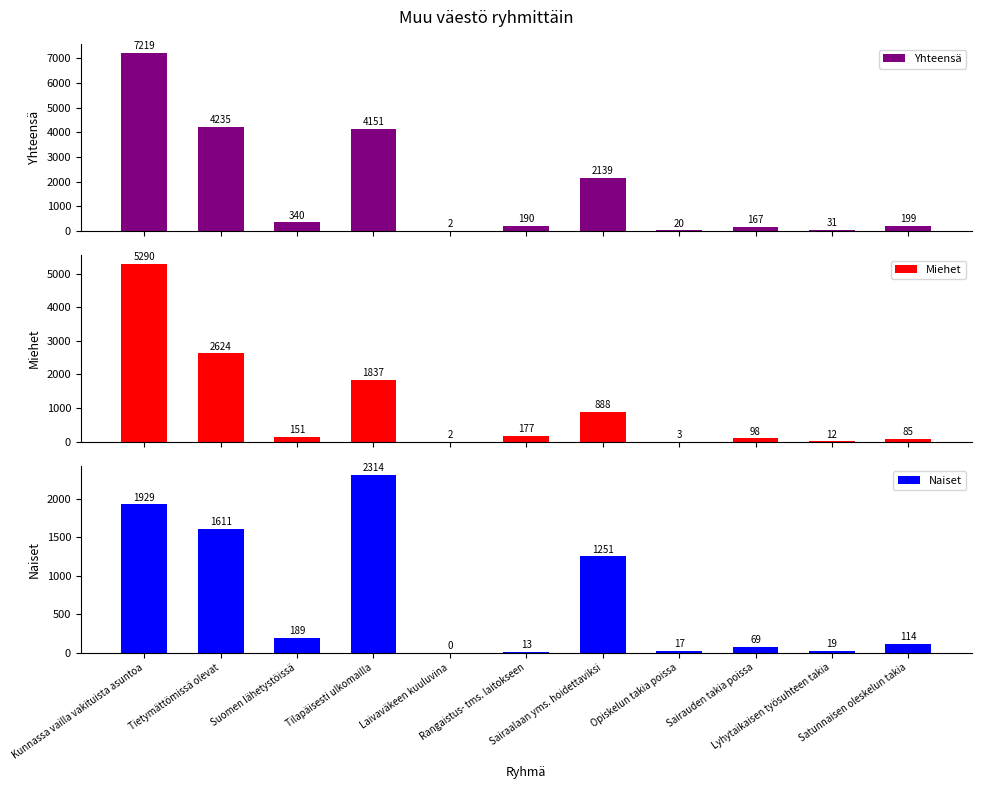

At which label is Naiset closest to 1157?

Sairaalaan yms. hoidettaviksi